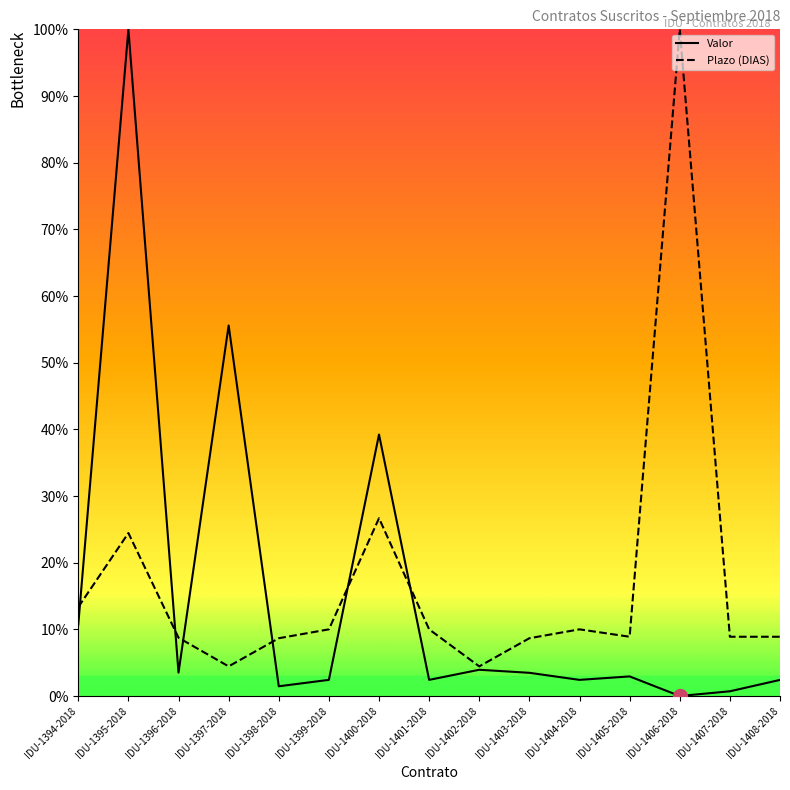

What is the spread (max minus min) of values at IDU-1396-2018?

5.2